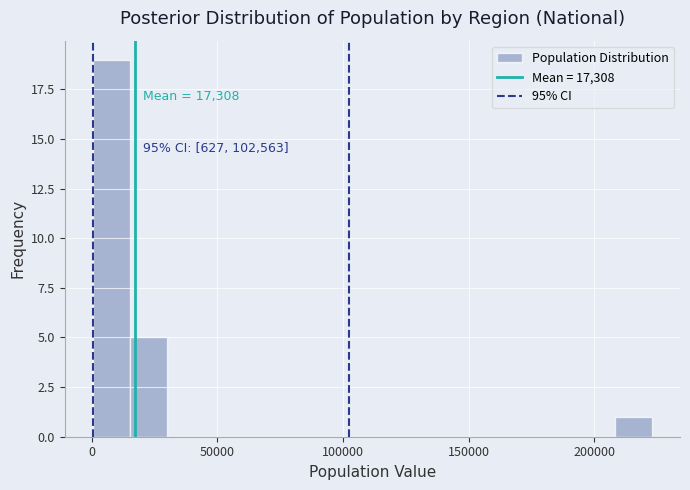

Read against the x-axis, roughly where is the centre of the tallest bar?

10000